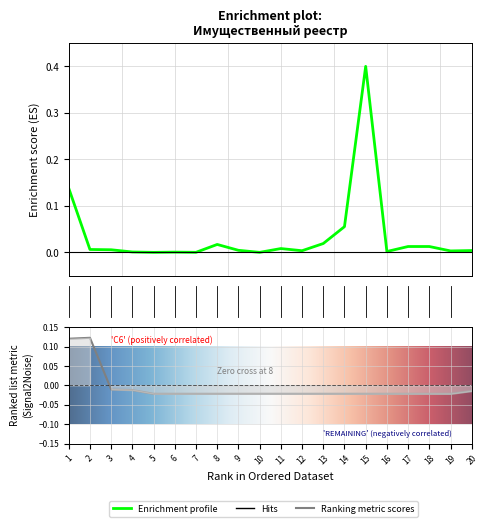

Reading left to right, what are all the values shown in this chart?

0.1	0.0	0.0	0.0	0.0	0.0	0.0	0.0	0.0	0.0	0.0	0.0	0.0	0.1	0.4	0.0	0.0	0.0	0.0	0.0